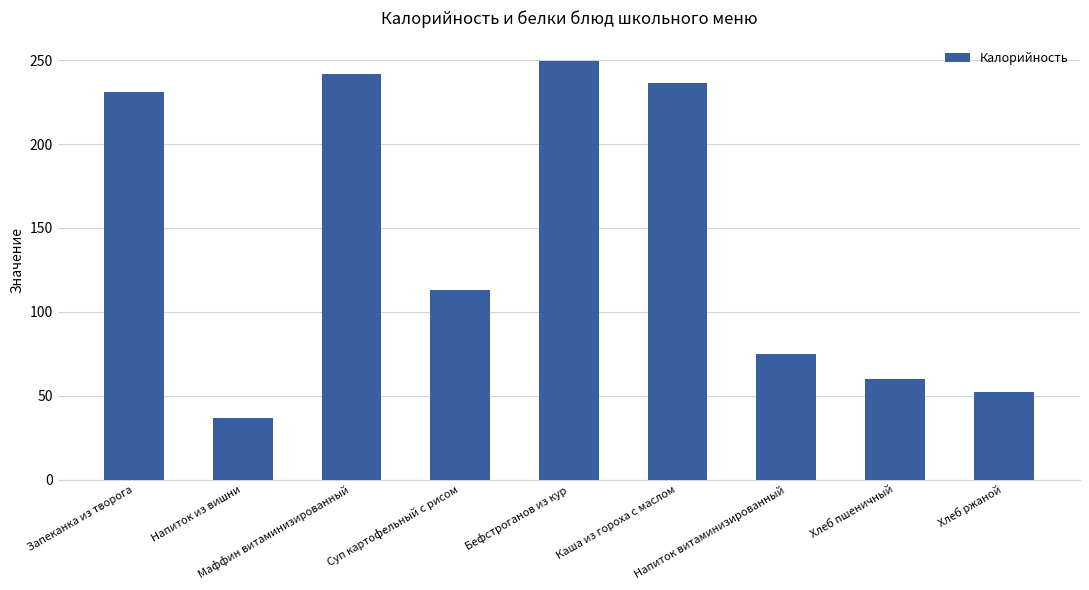

What is the smallest value displayed?

36.9